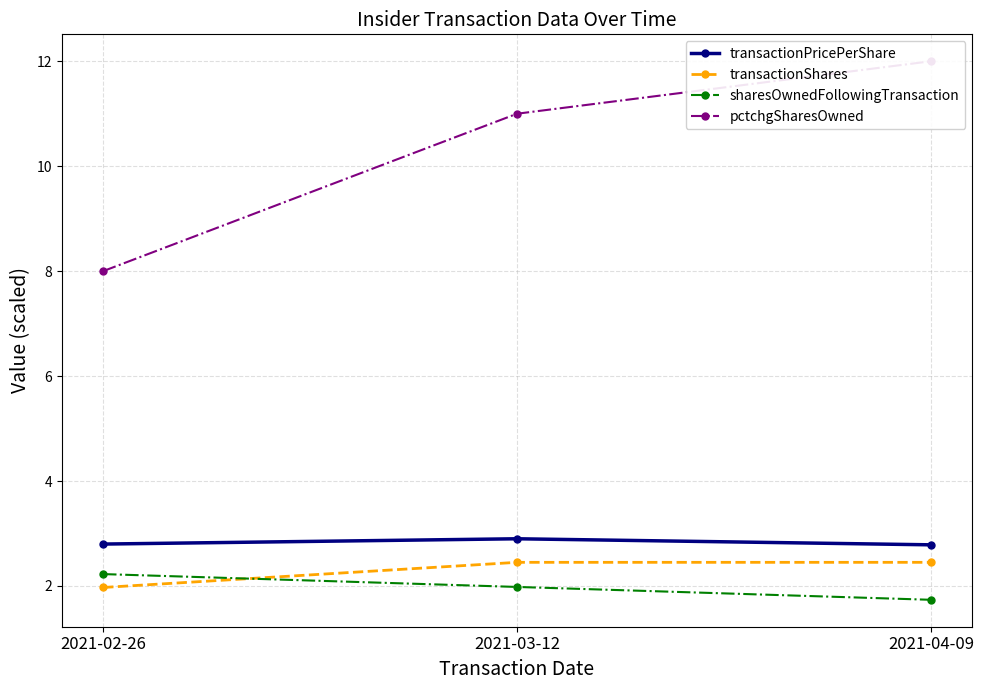

What is the label of the 1st point from the right?

2021-04-09